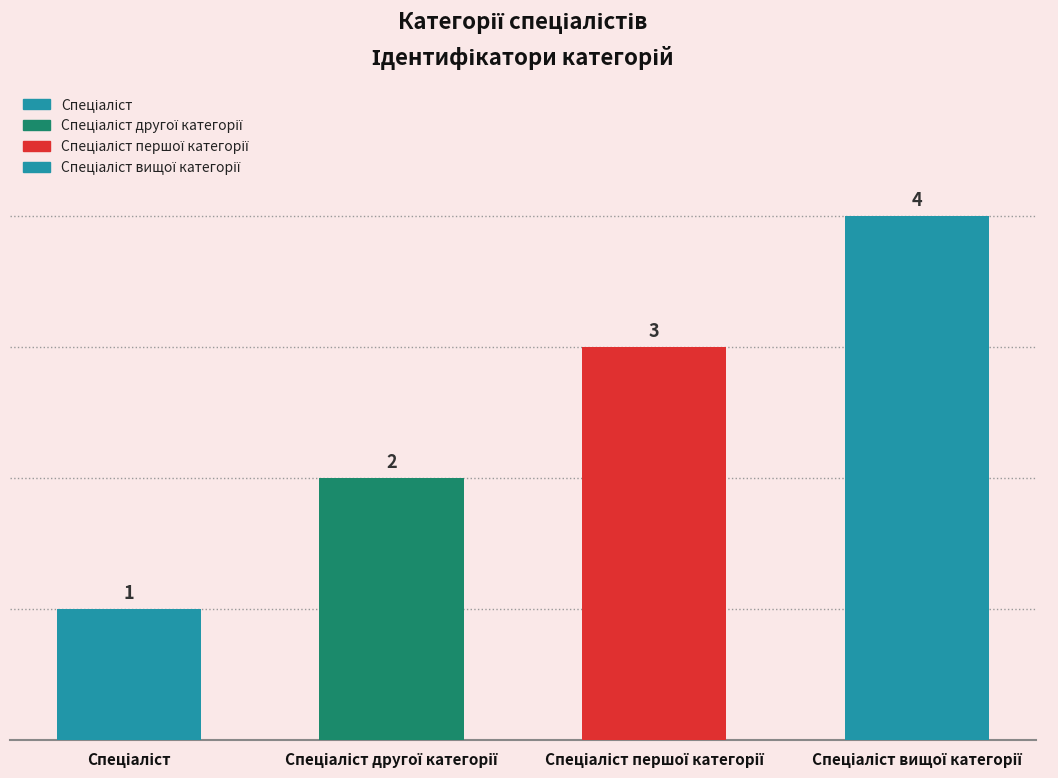

Which category has the highest value across all series?

Спеціаліст вищої категорії